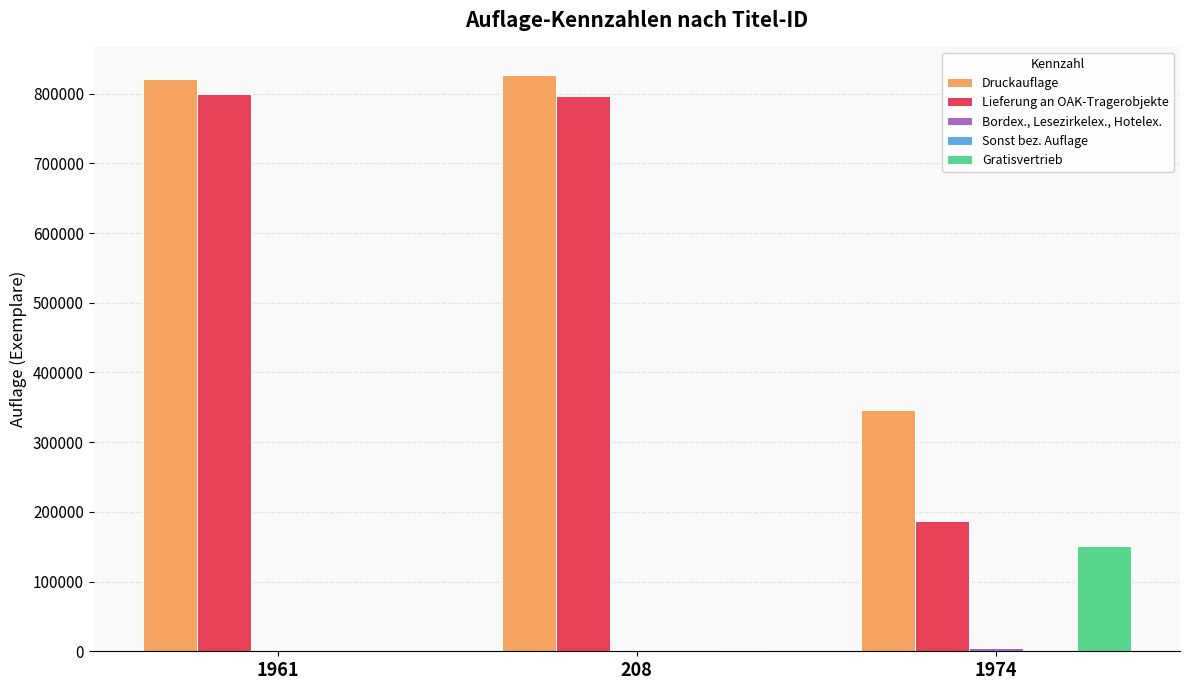

How many distinct data groups are displayed?

5